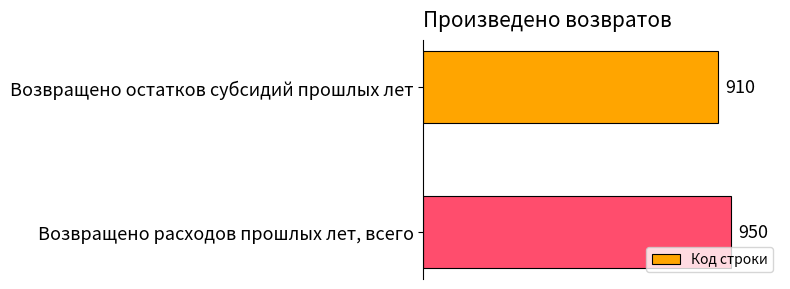

How many categories are shown in the chart?

2